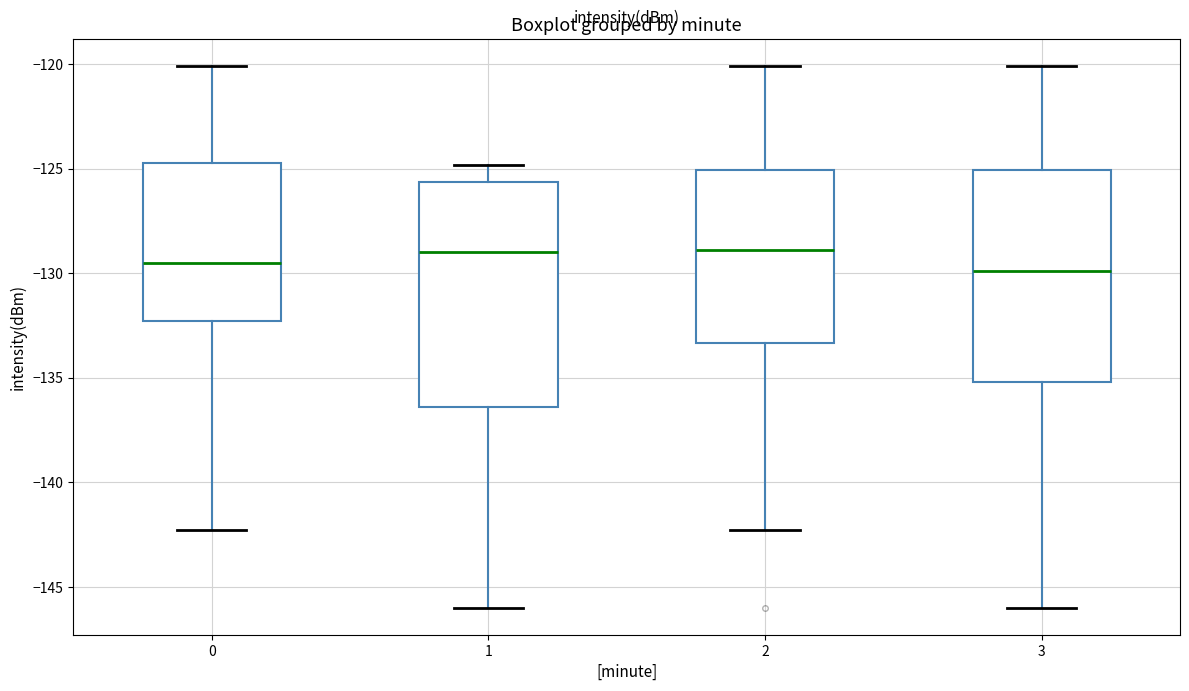

Reading left to right, read every box against the y-axis: the position of its median line, the range the box covers, and the ends of its whiskers. The values are not printed on the chart, so give them approximately, as read against the axis.

0: median -129.5, box -132.5 to -124.5, whiskers -142.5 to -120.0
1: median -129.0, box -136.5 to -125.5, whiskers -146.0 to -125.0
2: median -129.0, box -133.5 to -125.0, whiskers -142.5 to -120.0
3: median -130.0, box -135.0 to -125.0, whiskers -146.0 to -120.0